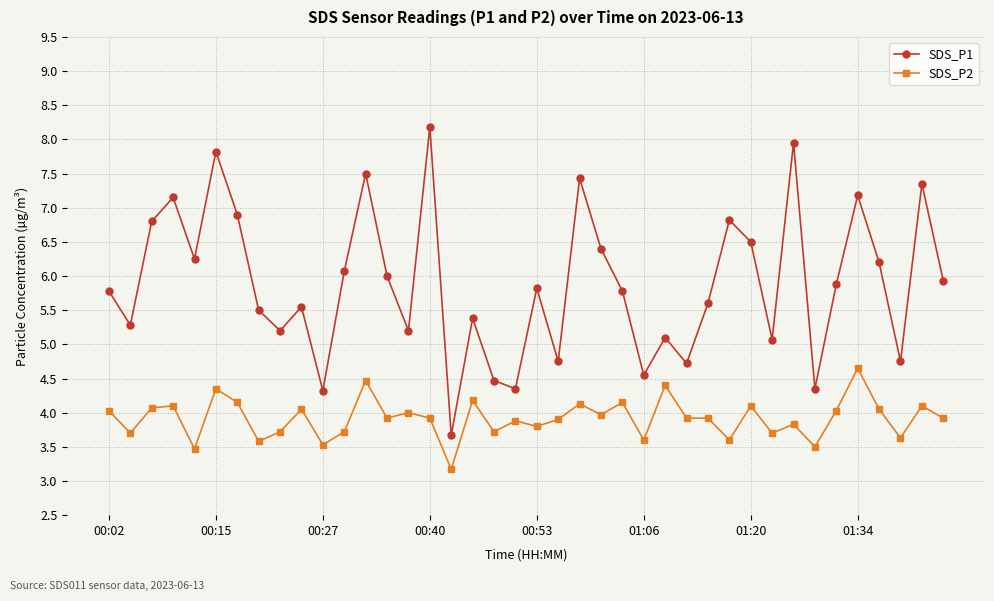

Which series has the largest range (max minus min)?

SDS_P1